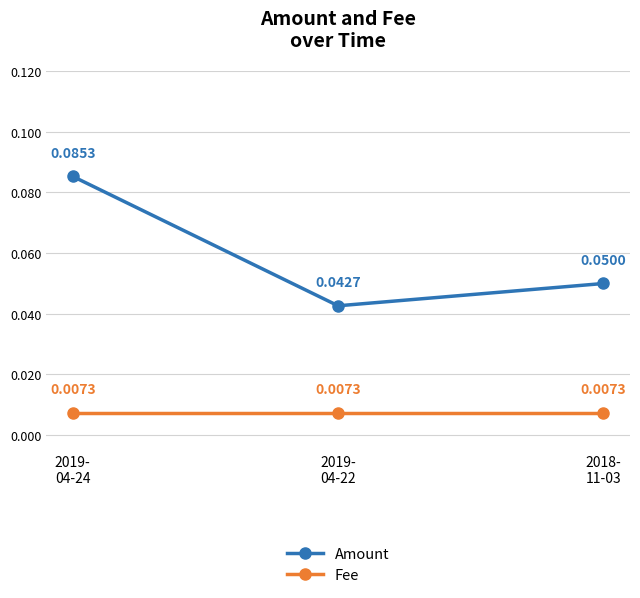

Is this an area chart (filled region under the line)?

No